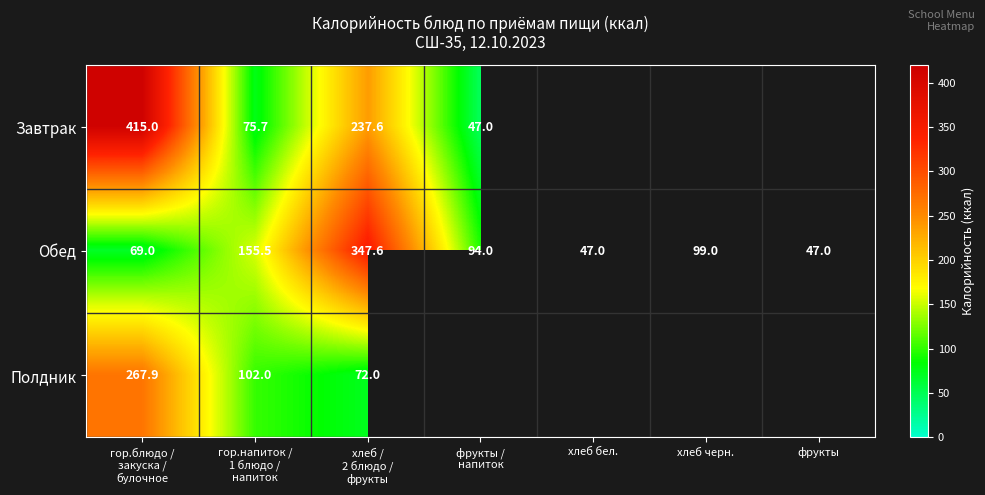

The value of Завтрак at хлеб / 2 блюдо / фрукты is 237.6. True or false?

True